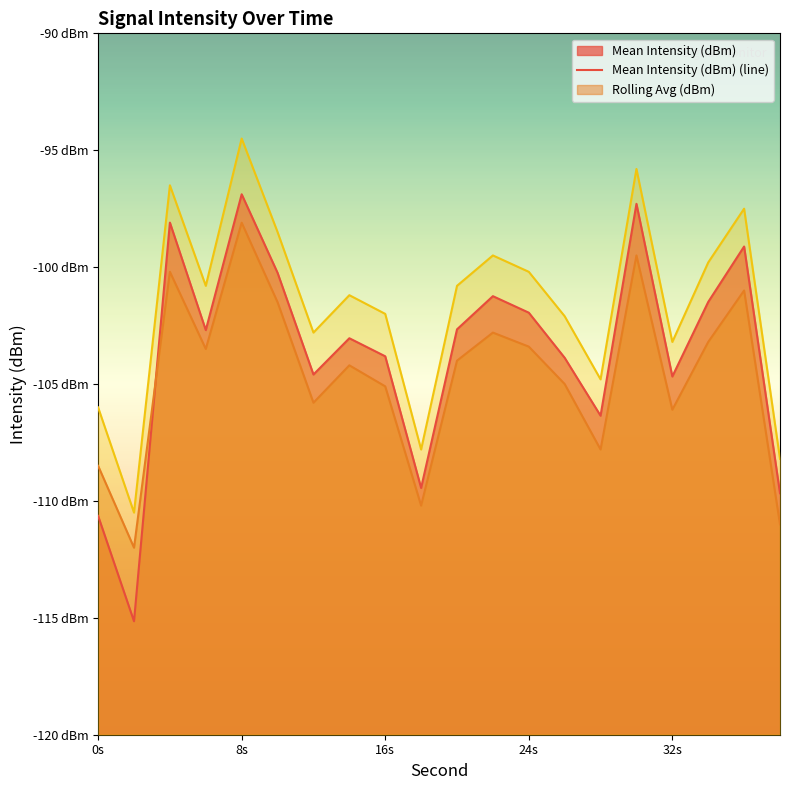

In Peak Envelope (dBm) (line), how many points are lower than both neighbors (excluding endpoints)?

6